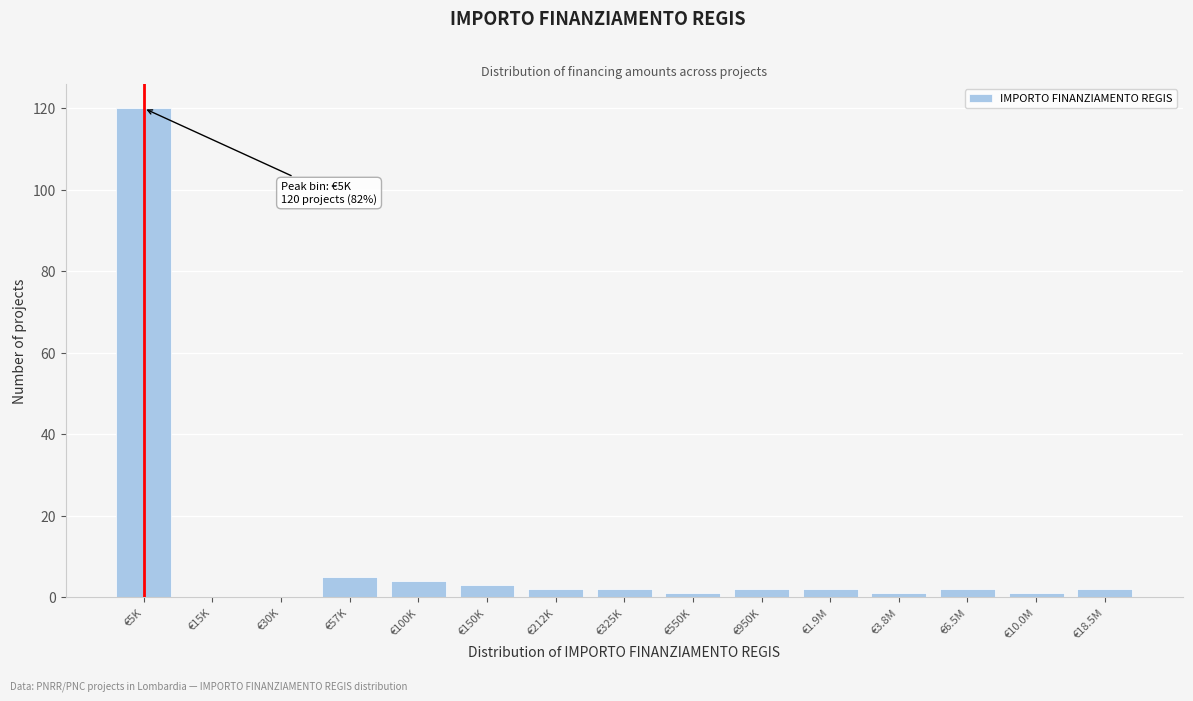

Reading left to right, what are all the values shown in this chart?

€5K=120	€15K=0	€30K=0	€57K=5	€100K=4	€150K=3	€212K=2	€325K=2	€550K=1	€950K=2	€1.9M=2	€3.8M=1	€6.5M=2	€10.0M=1	€18.5M=2